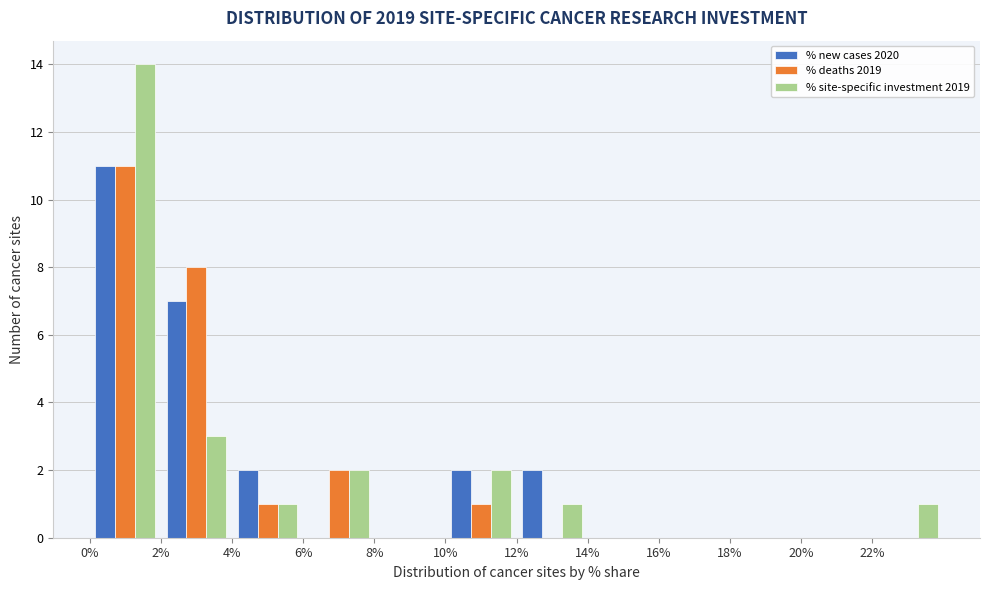

What is the height of the % site-specific investment 2019 bar covering 12 to 14 on the x-axis? The values are not printed on the chart, so give them approximately, as read against the axis.

1